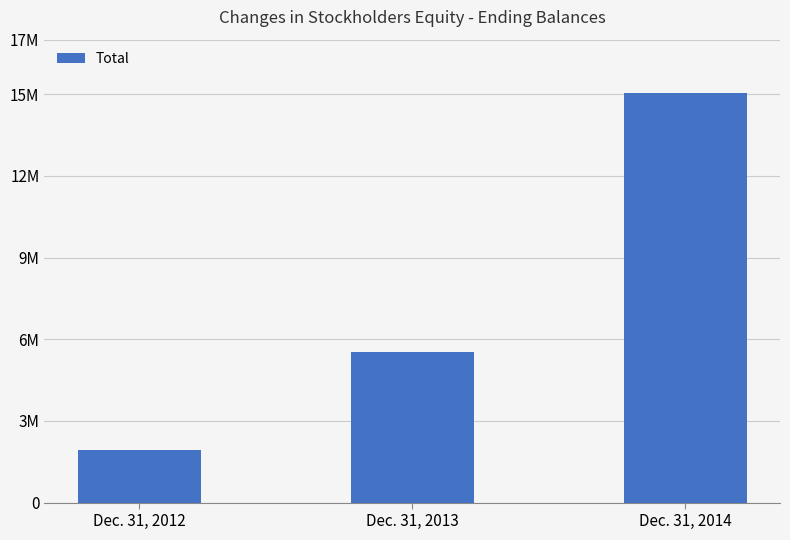

Does the chart contain any negative values?

No